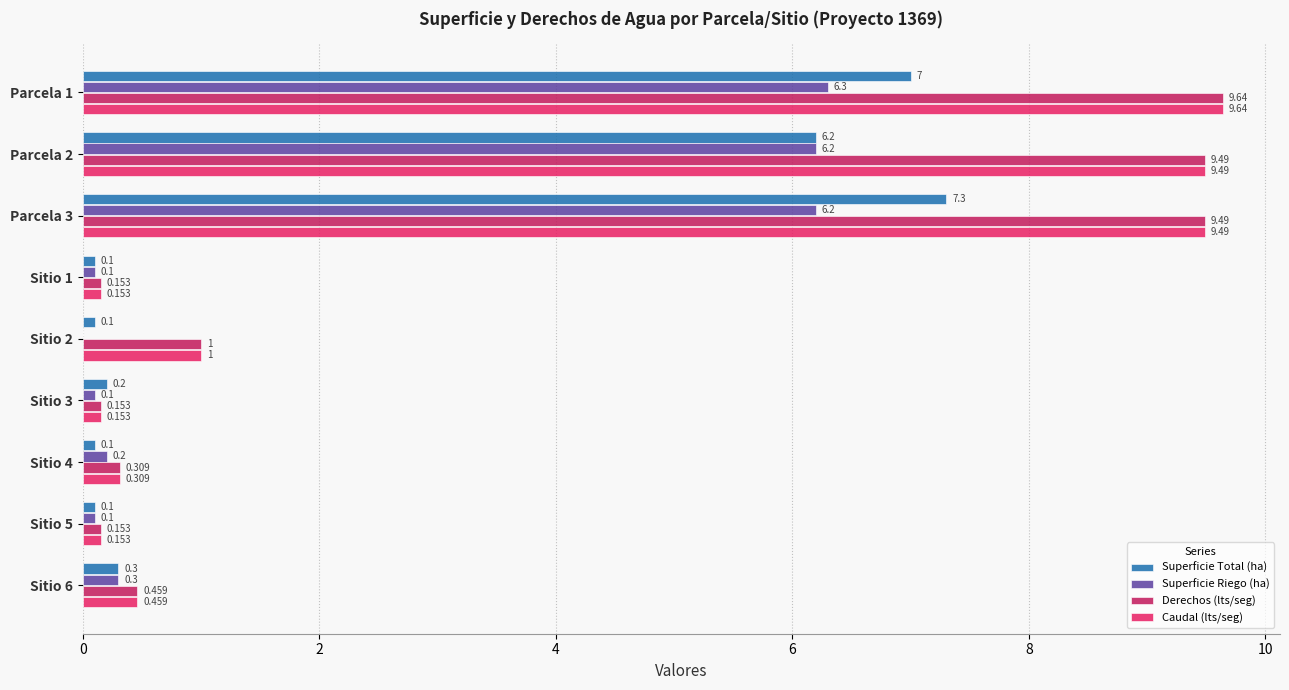

Is the value of Superficie Riego (ha) at Parcela 2 greater than the value of Caudal (lts/seg) at Sitio 5?

Yes